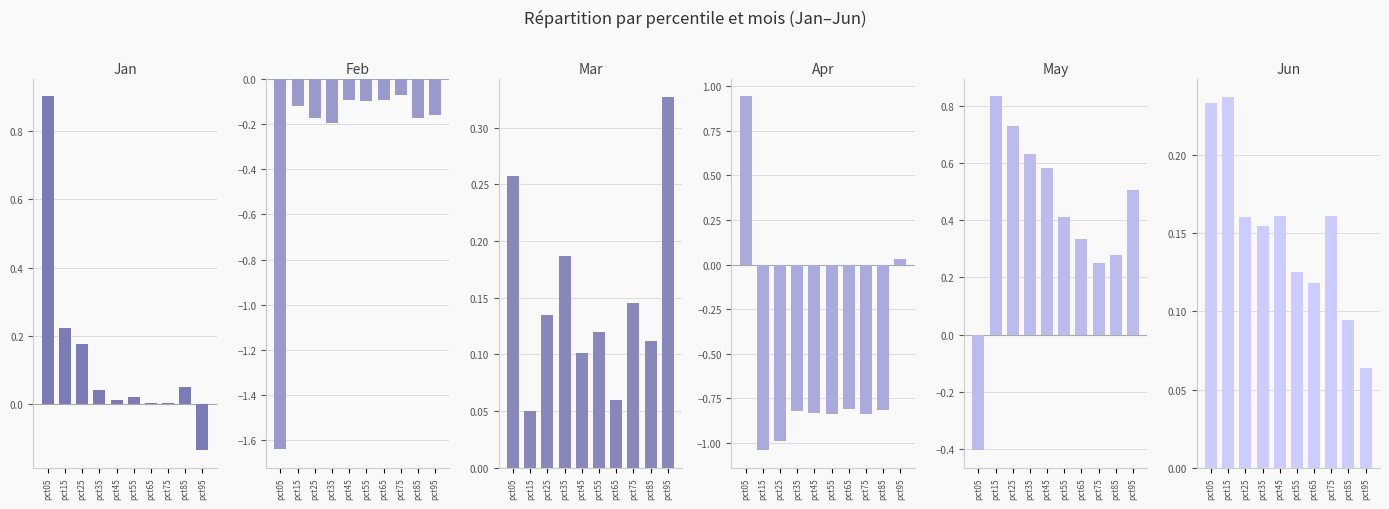

What is the total value across all series at pct75?

-0.4